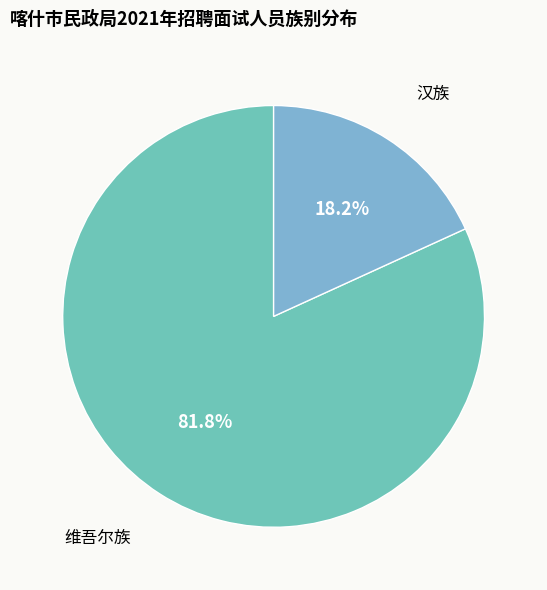

Rank the categories by value from highest to lowest.

维吾尔族, 汉族